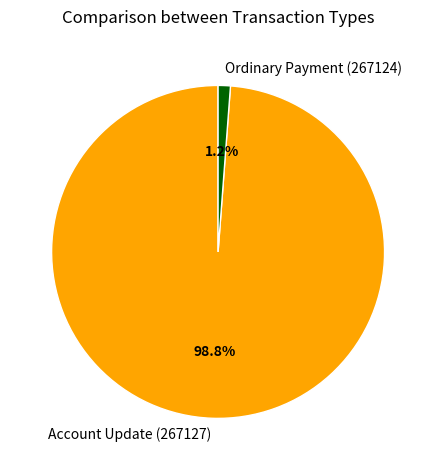

What is the smallest slice in the pie chart?

Ordinary Payment (267124)